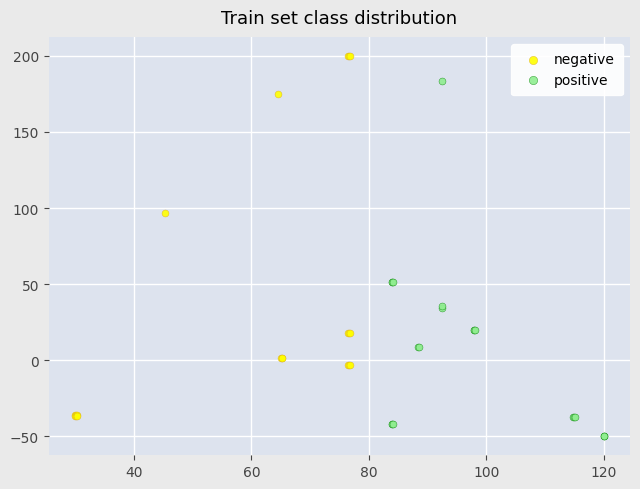

Which series contains the lowest Y value?

positive